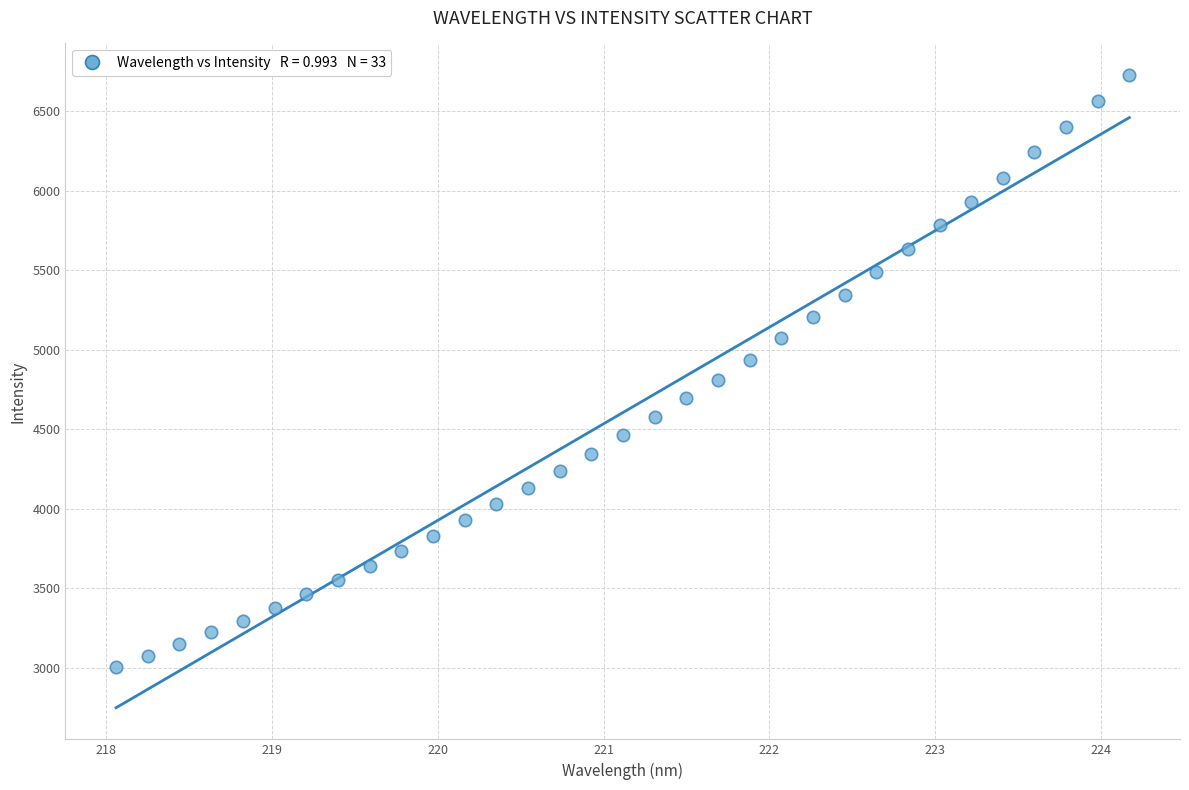

What is the range of X values (max minus min)?

6.1